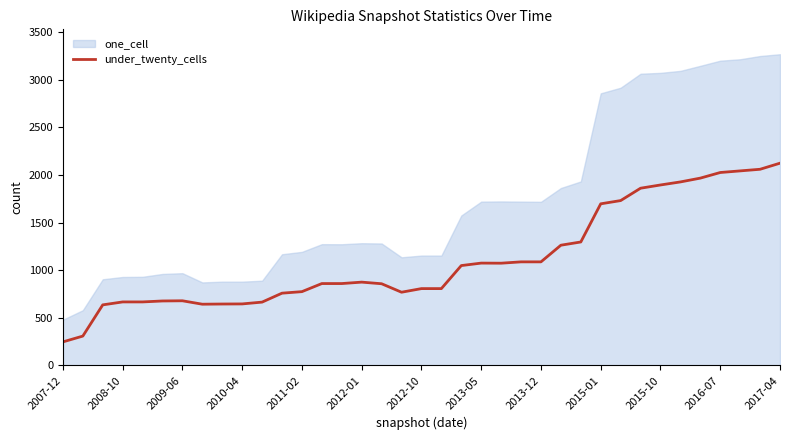

Does the chart have visible grid lines?

No